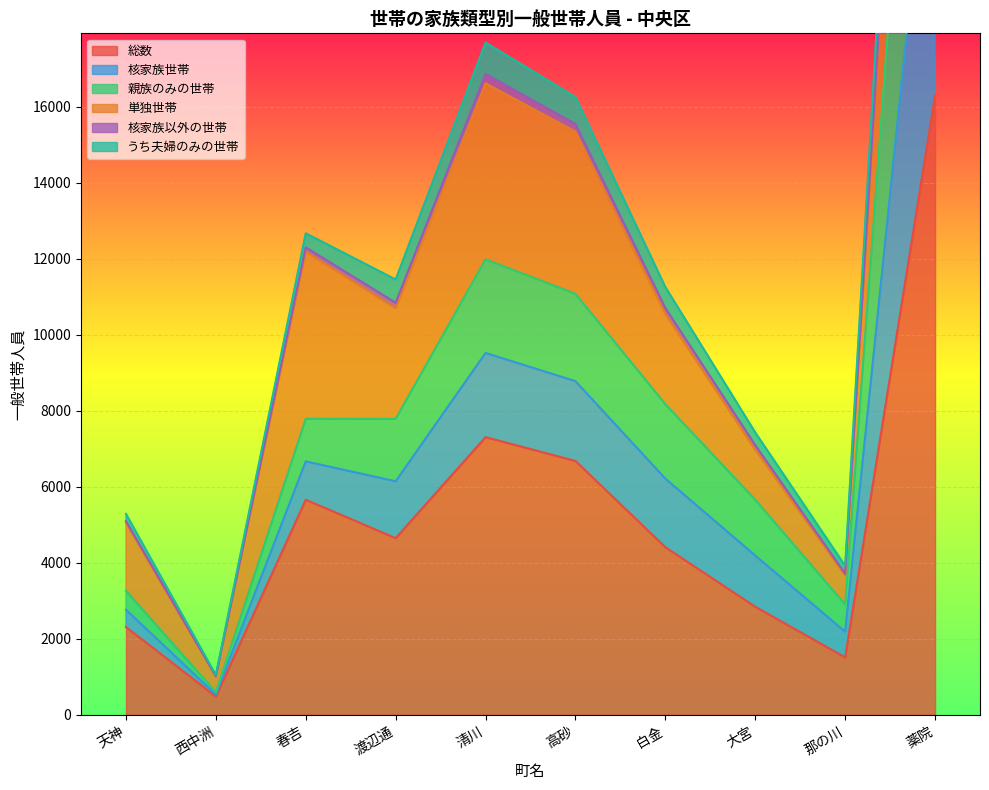

Which category has the lowest value in the 核家族世帯 series?

西中洲